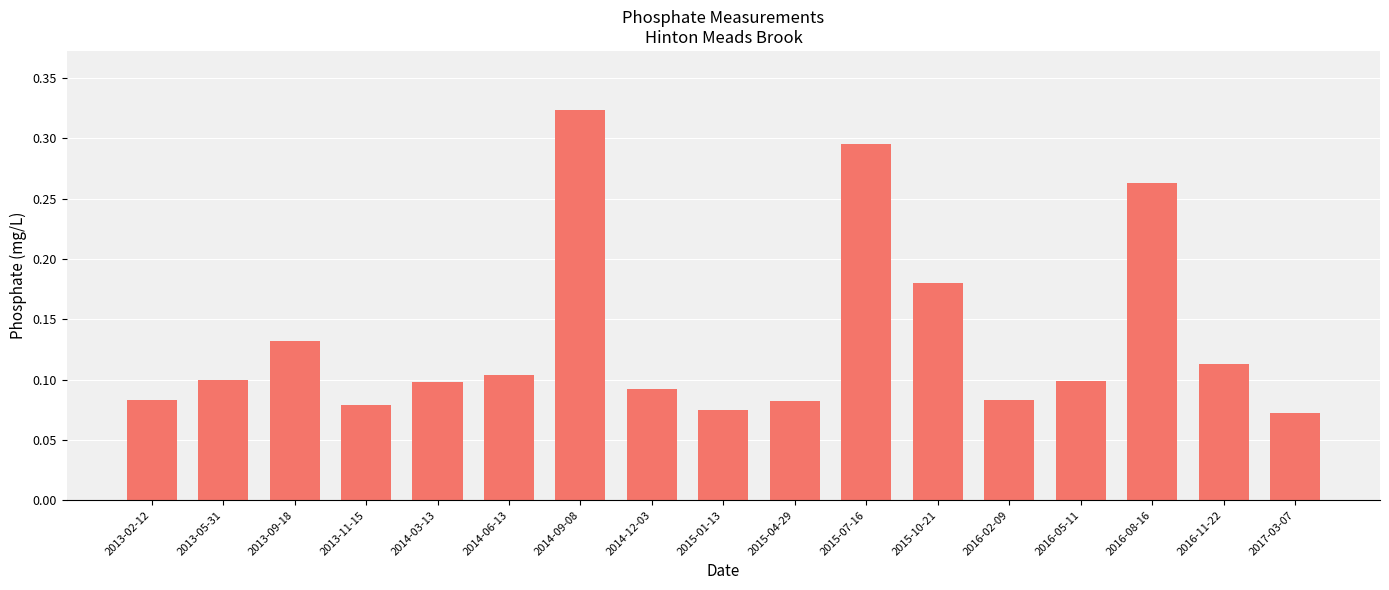

What is the sum of all values?

2.3